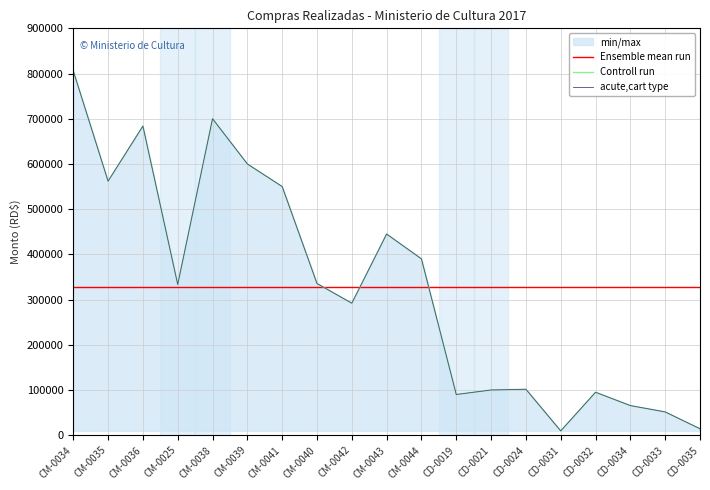

What is the value of the Ensemble mean run point at the 18th from the left?

327636.7